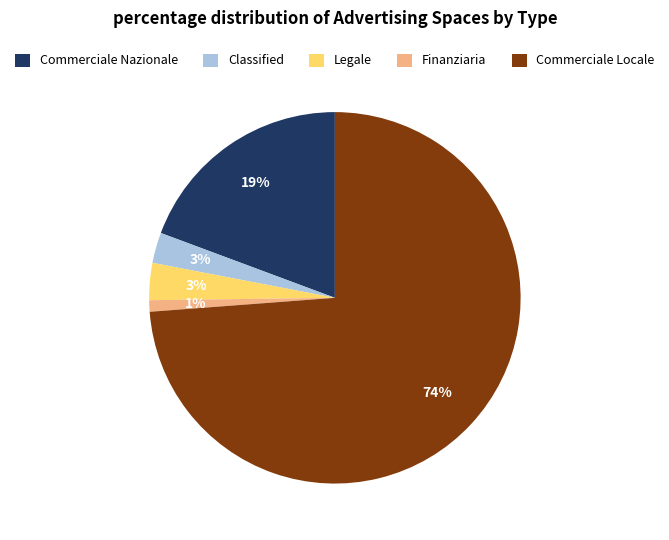

Combined, do Legale and Commerciale Nazionale account for over 50%?

No